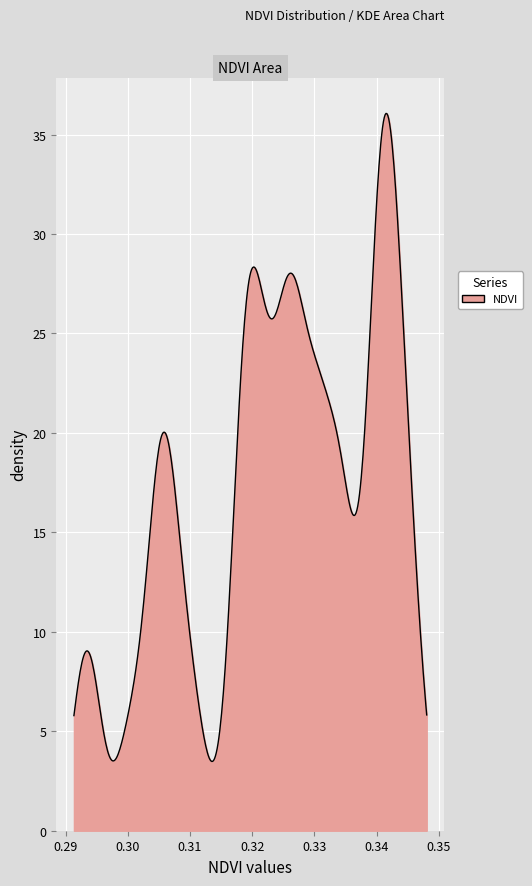

What is the difference between the maximum and minimum values?

32.6